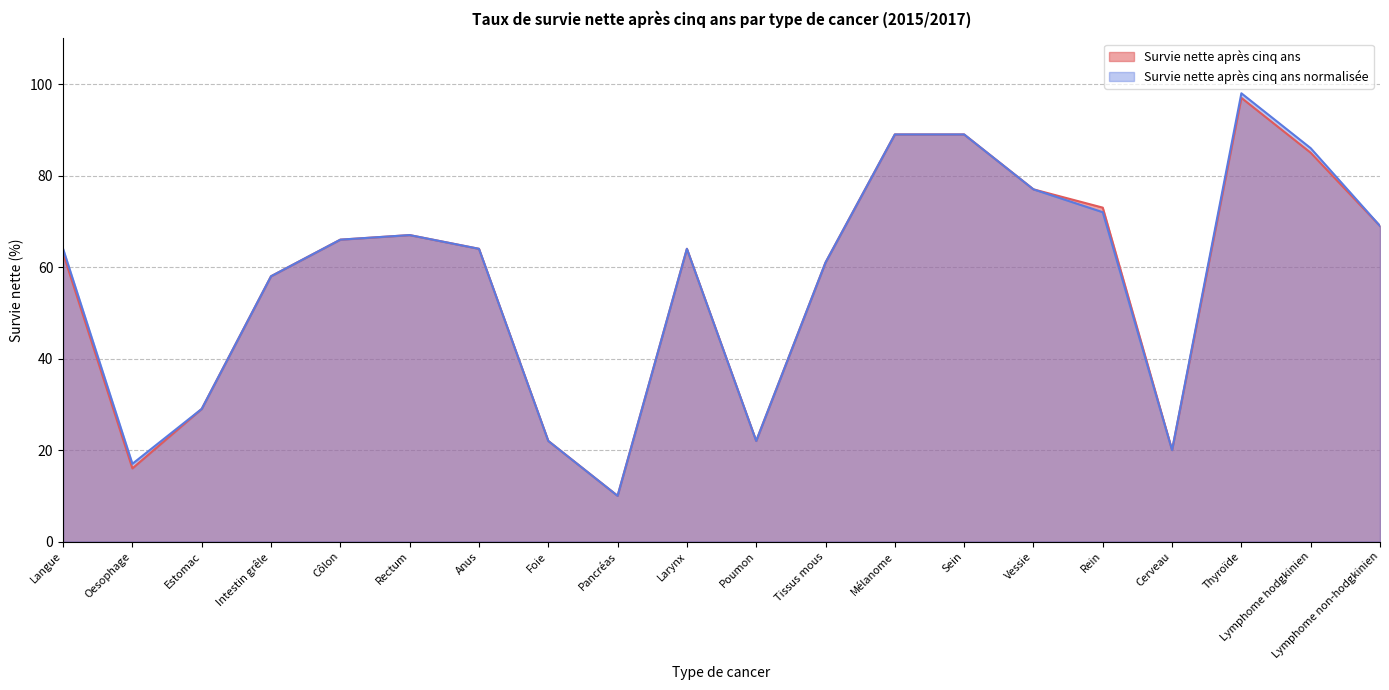

The Survie nette après cinq ans normalisée series shows 93 at Langue. True or false?

False